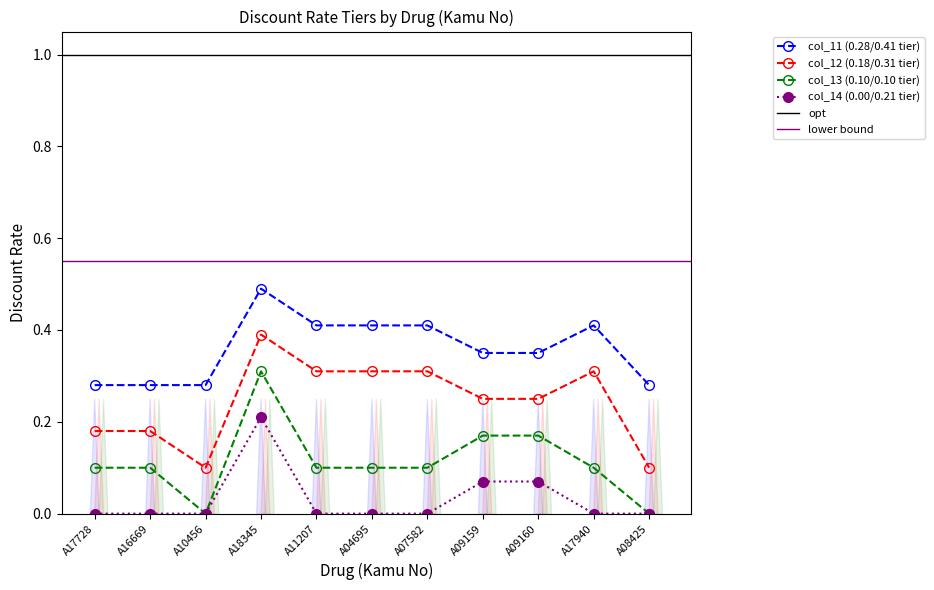

Which series has the largest total across all categories?

col_11 (0.28/0.41 tier)